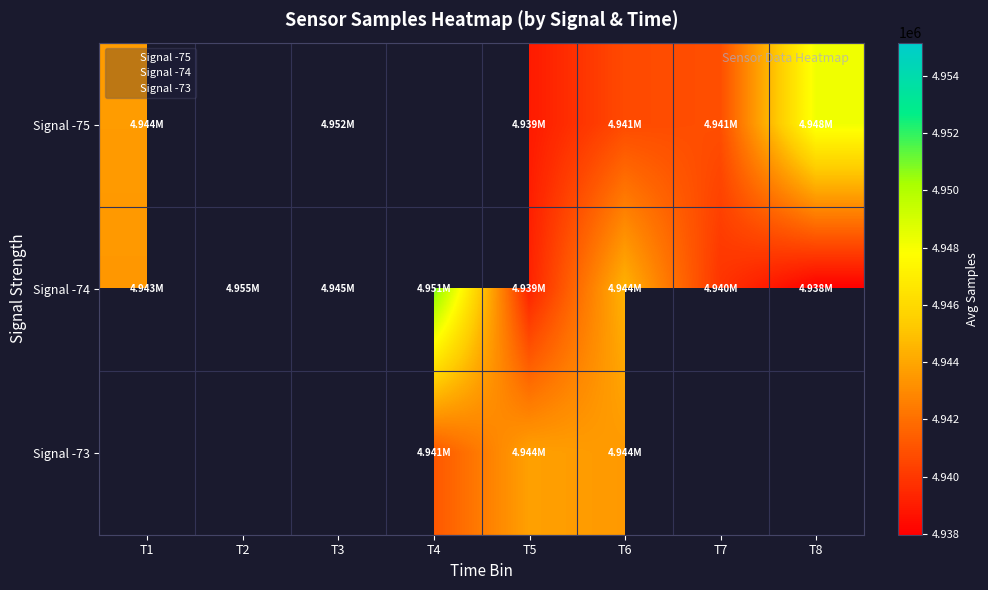

What is the maximum value shown in the chart?

4955155.8